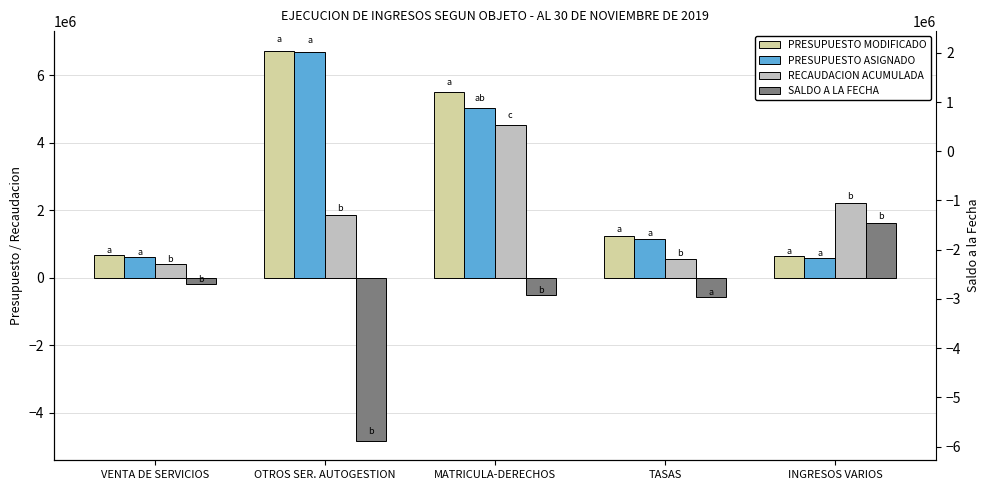

How many data points does each series have?

5